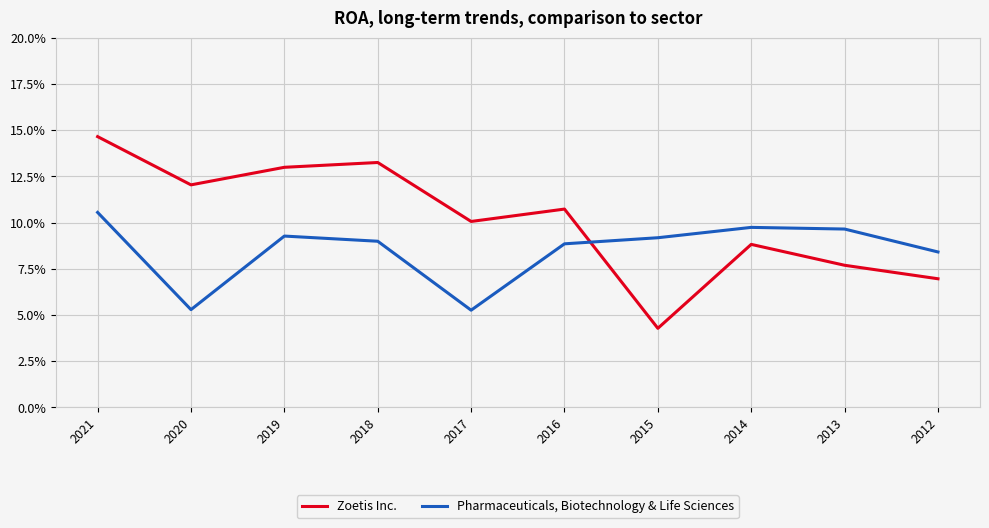

What is the difference between the maximum and minimum values in the Zoetis Inc. series?

0.1